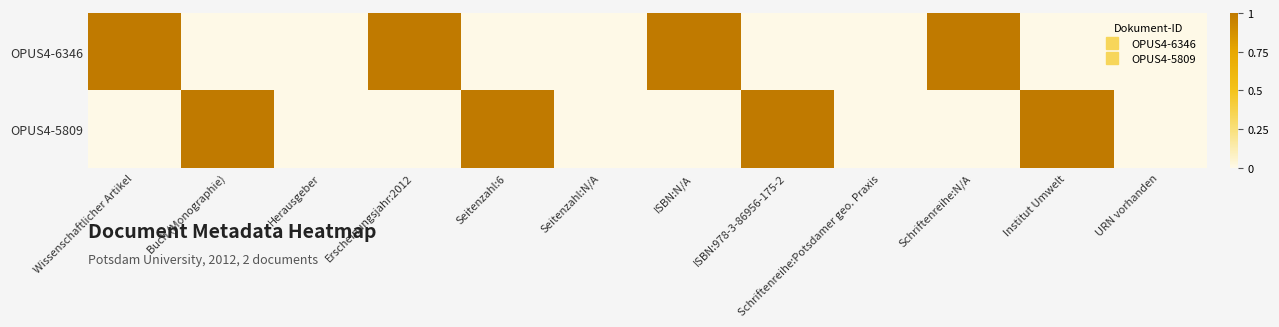

Reading left to right, transcribe all the data shown in this chart.

OPUS4-6346: Wissenschaftlicher Artikel=1	Buch (Monographie)=0	Herausgeber=0	Erscheinungsjahr:2012=1	Seitenzahl:6=0	Seitenzahl:N/A=0	ISBN:N/A=1	ISBN:978-3-86956-175-2=0	Schriftenreihe:Potsdamer geo. Praxis=0	Schriftenreihe:N/A=1	Institut Umwelt=0	URN vorhanden=0
OPUS4-5809: Wissenschaftlicher Artikel=0	Buch (Monographie)=1	Herausgeber=0	Erscheinungsjahr:2012=0	Seitenzahl:6=1	Seitenzahl:N/A=0	ISBN:N/A=0	ISBN:978-3-86956-175-2=1	Schriftenreihe:Potsdamer geo. Praxis=0	Schriftenreihe:N/A=0	Institut Umwelt=1	URN vorhanden=0